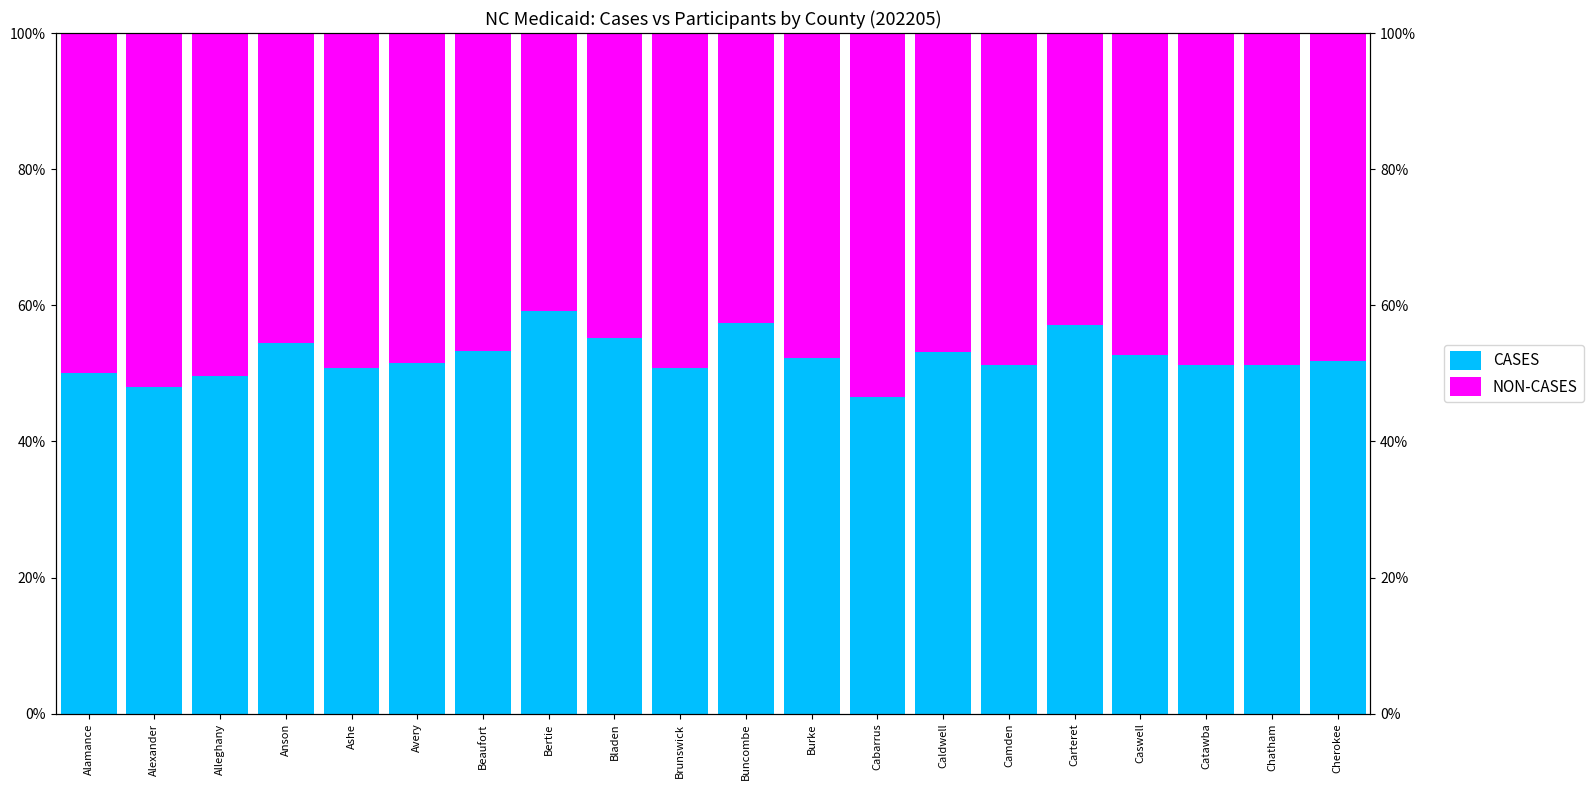

How many bars are there in each group?

2